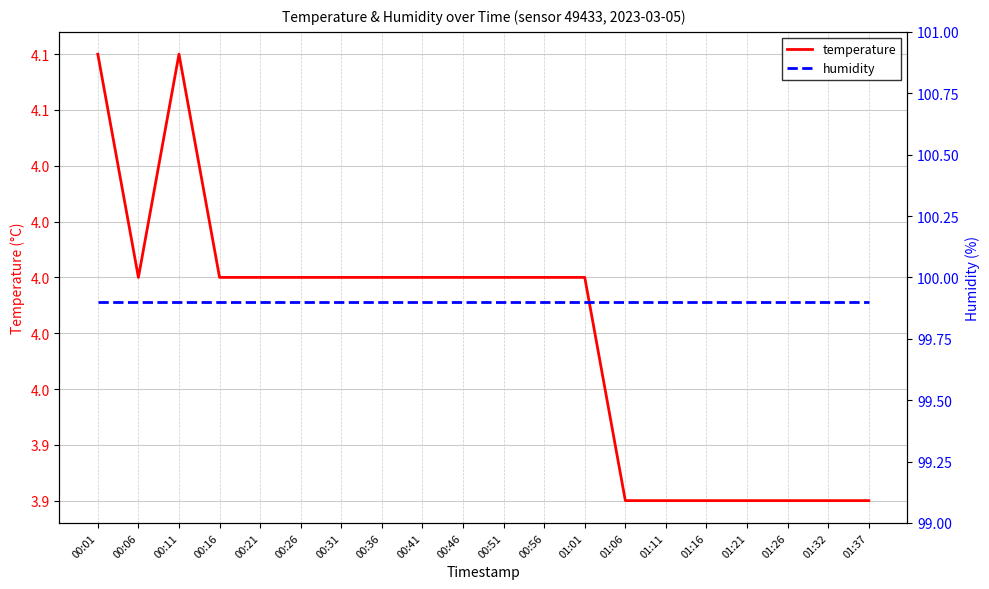

True or false: temperature and humidity intersect in this chart.

False